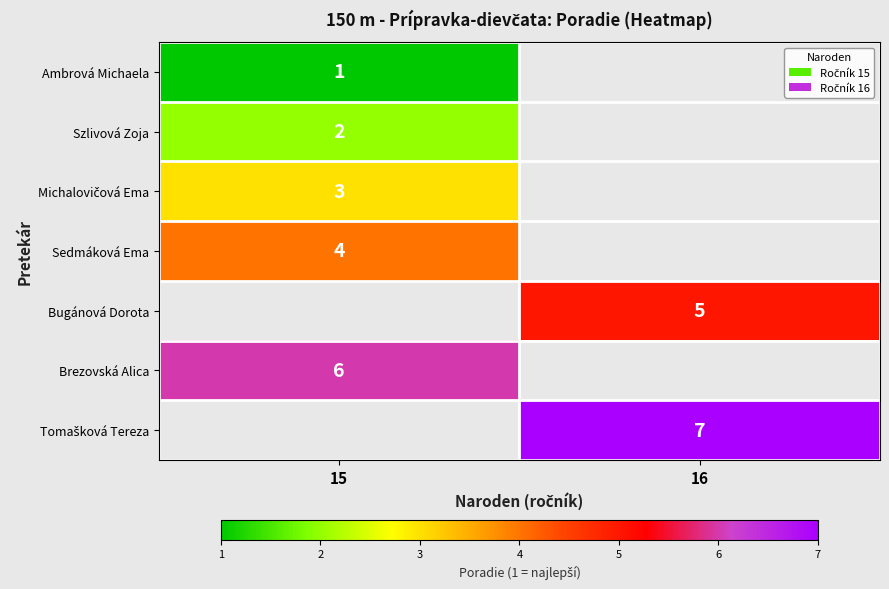

The Brezovská Alica series shows 6 at 15. True or false?

True